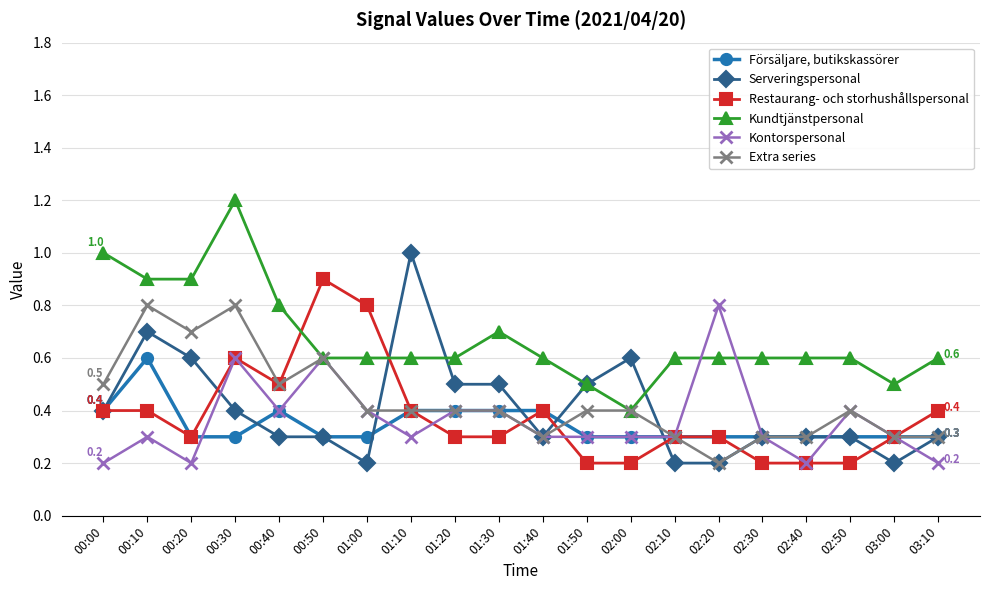

What is the label of the 3rd point from the left?

00:20